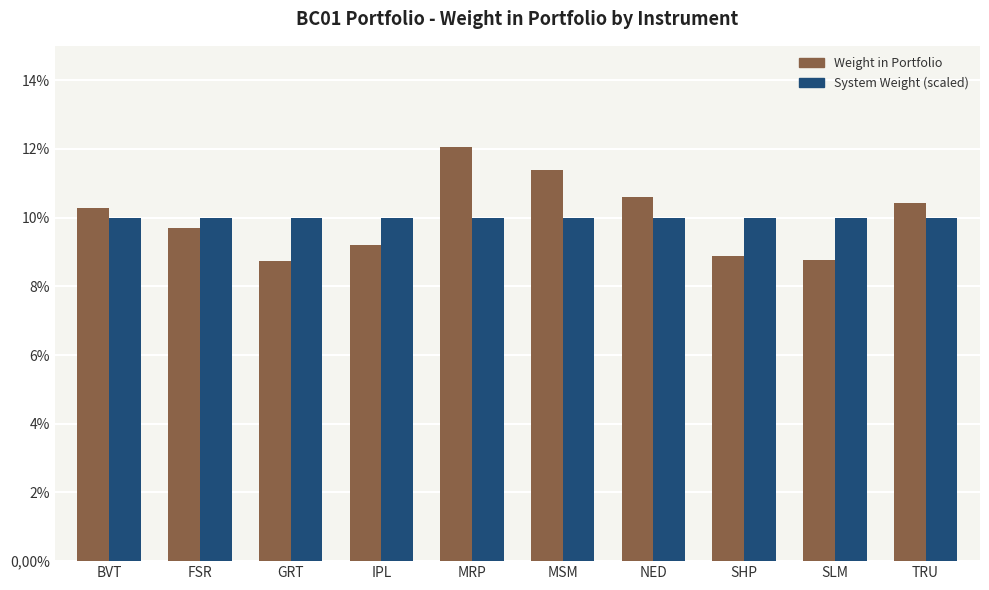

What is the approximate value of Weight in Portfolio at SHP?

0.1